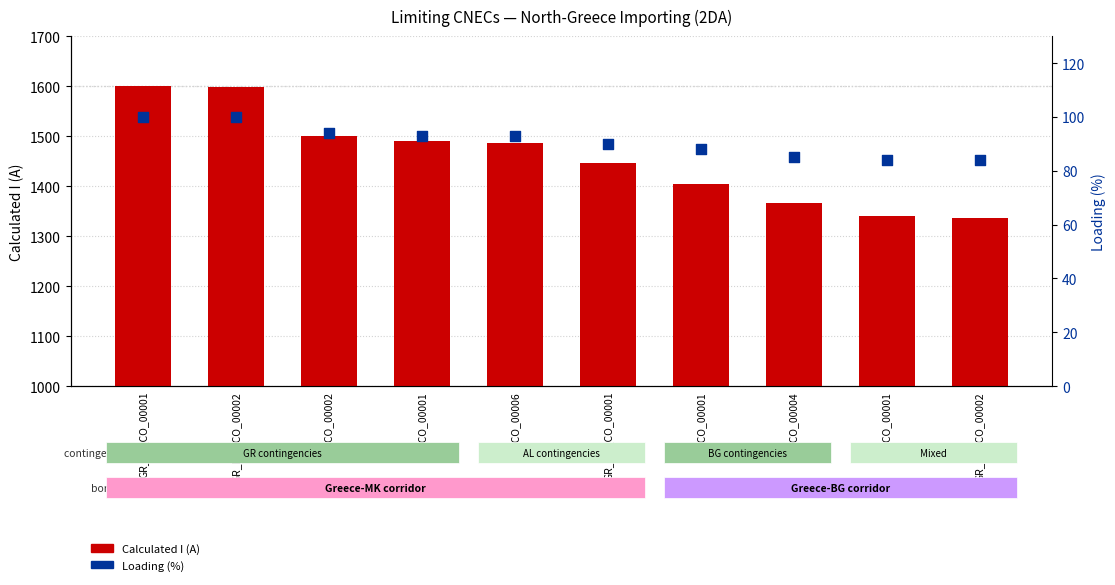

What are all the series names shown in the legend?

Calculated I (A), Loading (%)